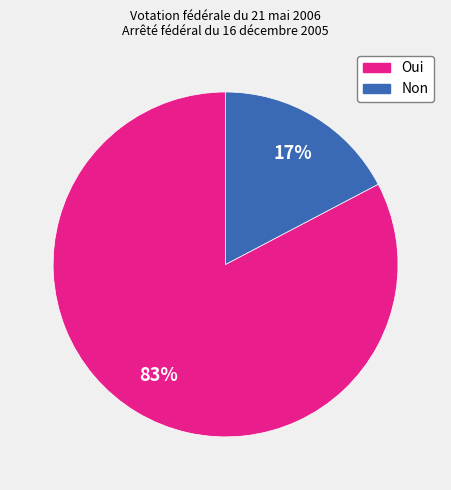

Rank the categories by value from lowest to highest.

Non, Oui